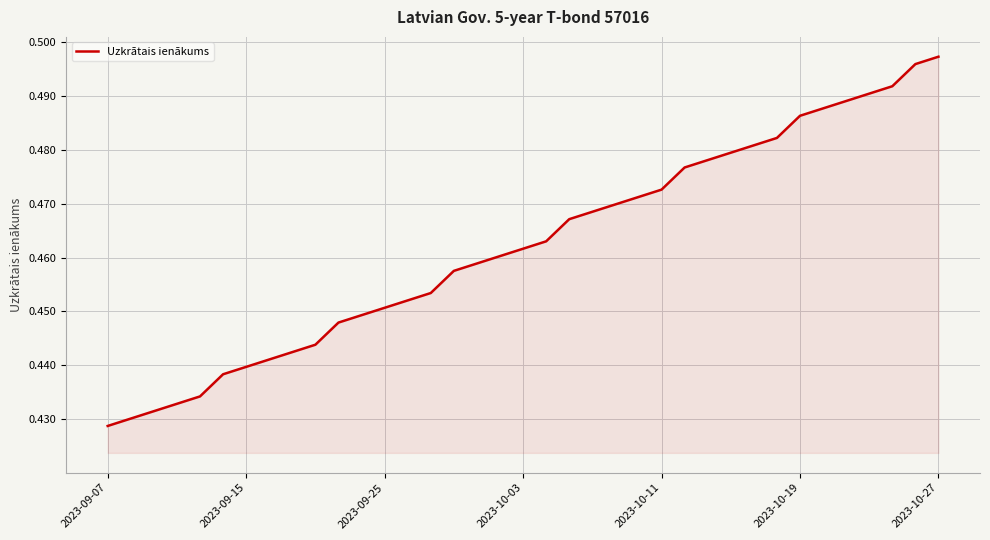

How many categories are shown in the chart?

37